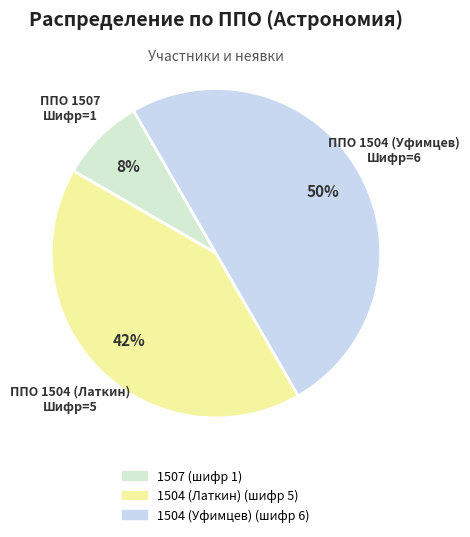

Is it true that 1504 (Уфимцев) is 64% of the pie?

False